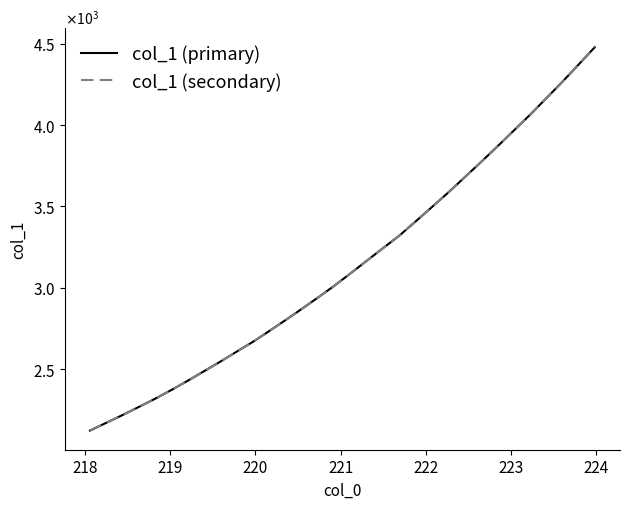

Does the chart display data point markers on the line(s)?

No